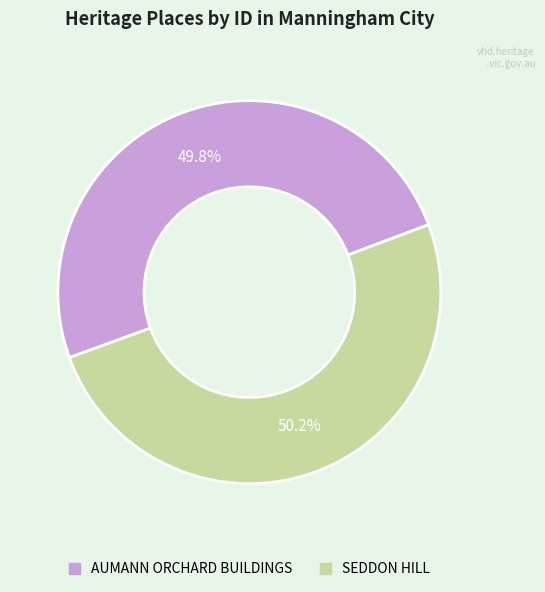

Combined, what portion of the pie is AUMANN ORCHARD BUILDINGS and SEDDON HILL?

100.0%